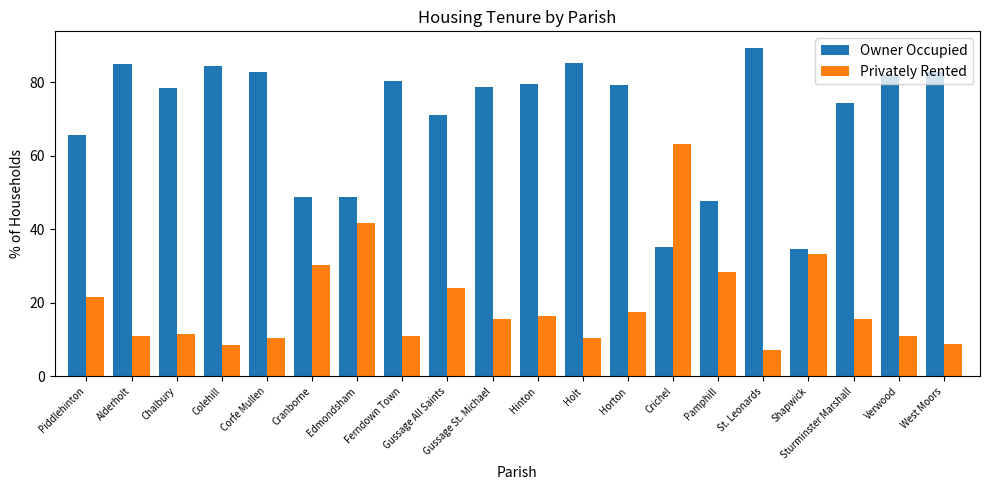

What is the total value across all series at Hinton?

95.9